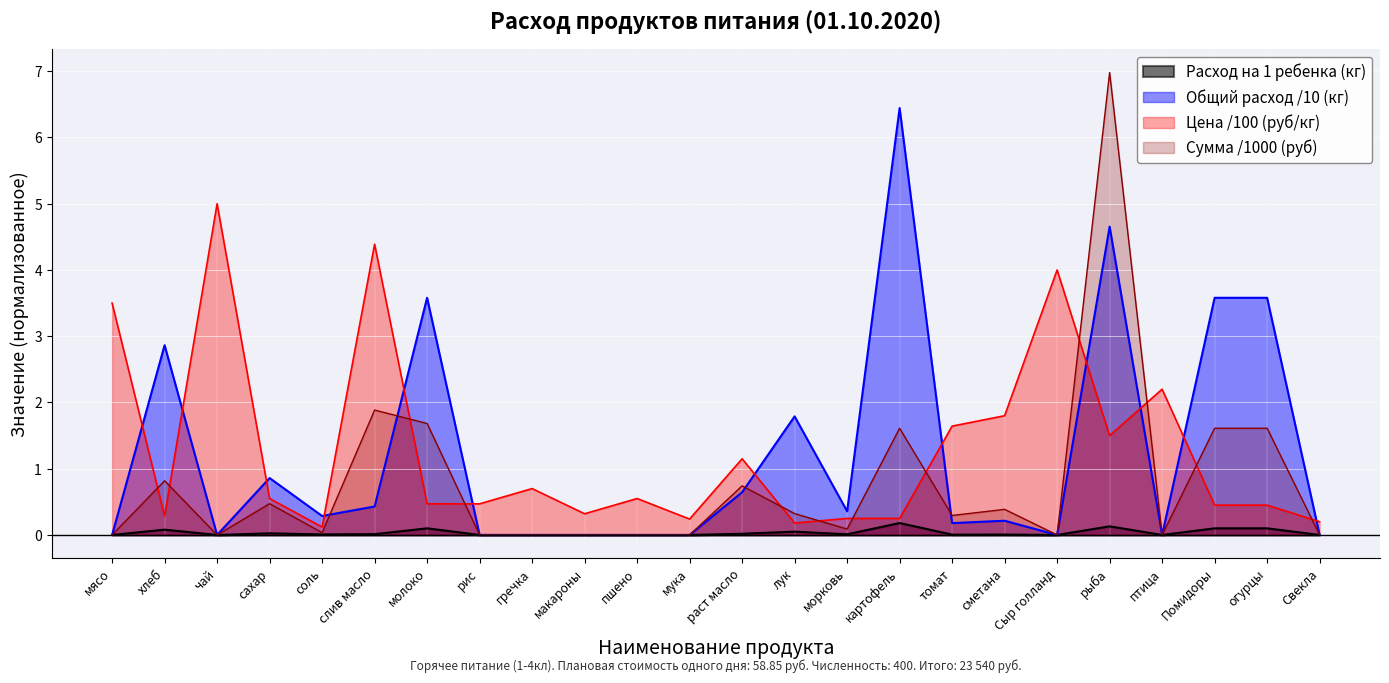

At Свекла, list the series in order from largest to smallest.

Цена (руб/кг), Сумма (руб), Общий расход (кг), Расход на 1 ребенка (кг)